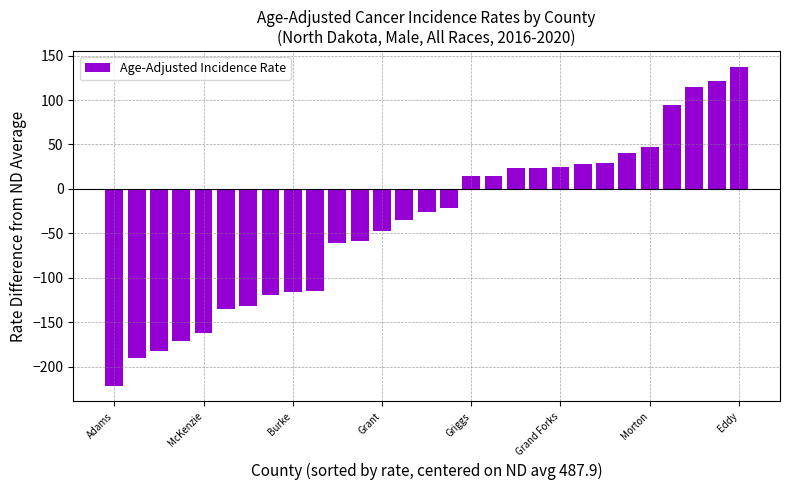

How many values exceed -25?

14